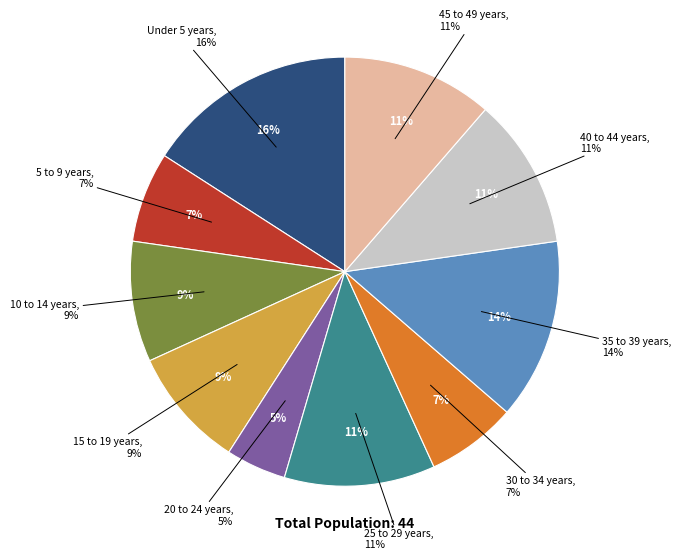

Is it true that 5 to 9 years is 1% of the pie?

False